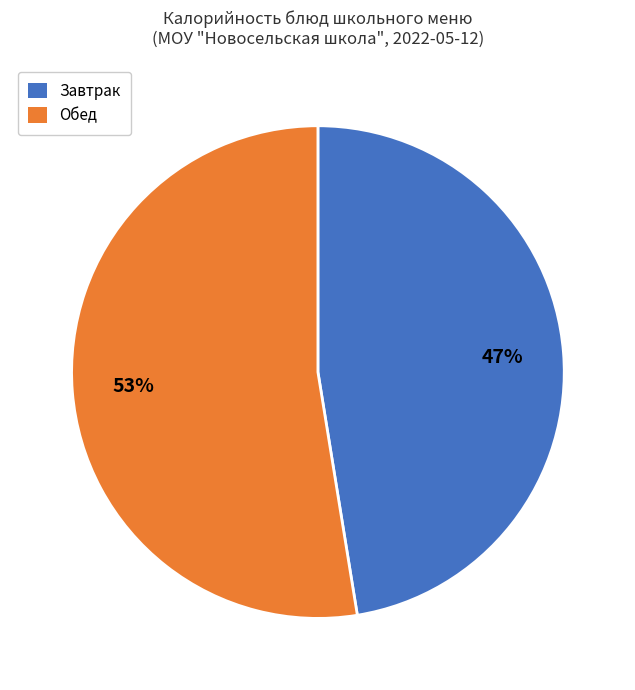

To the nearest percent, what is the average slice percentage?

50%